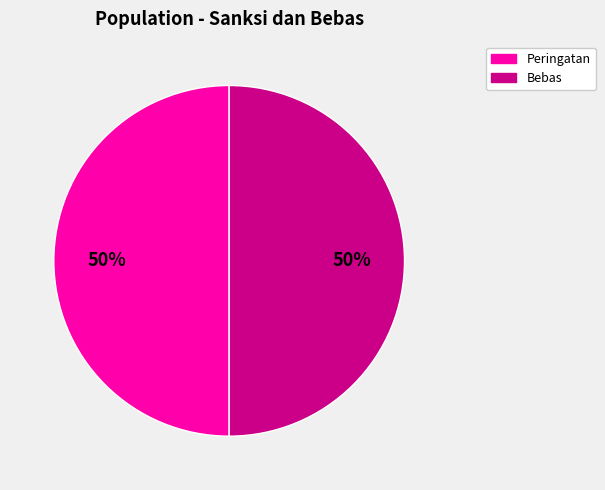

To the nearest percent, what is the average slice percentage?

50%